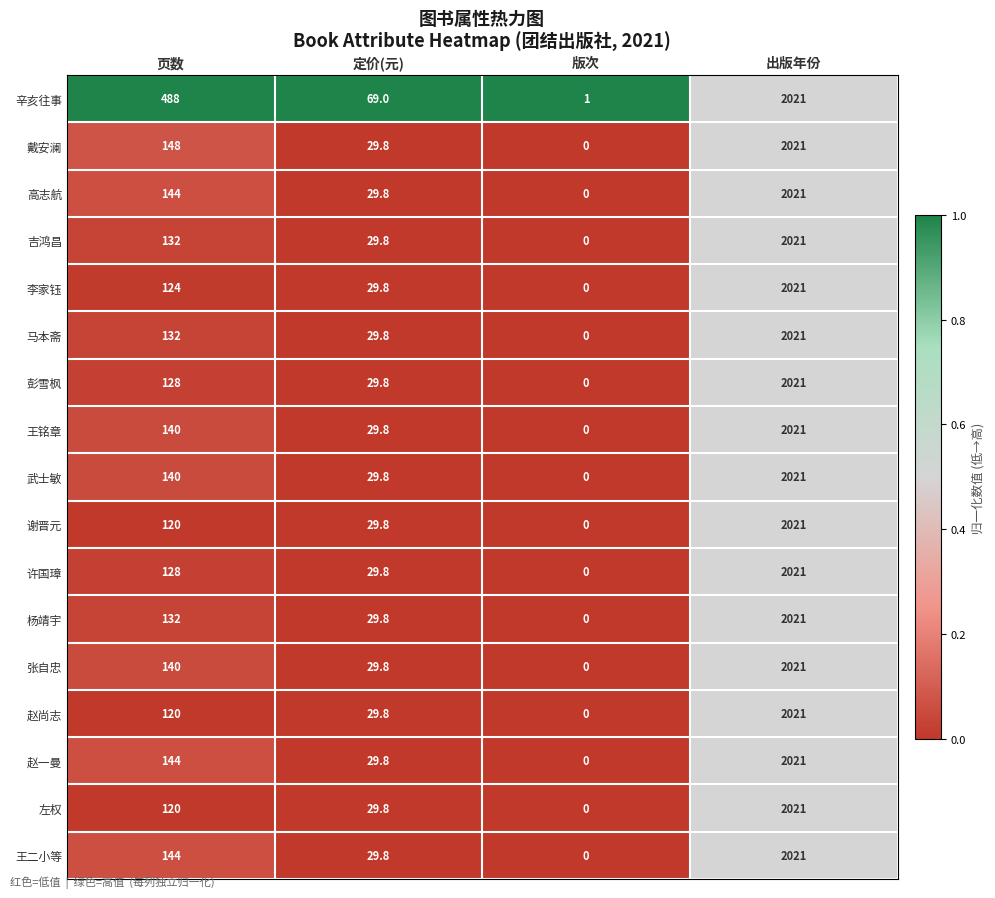

True or false: 杨靖宇 has a value of -676.2 at 版次.

False